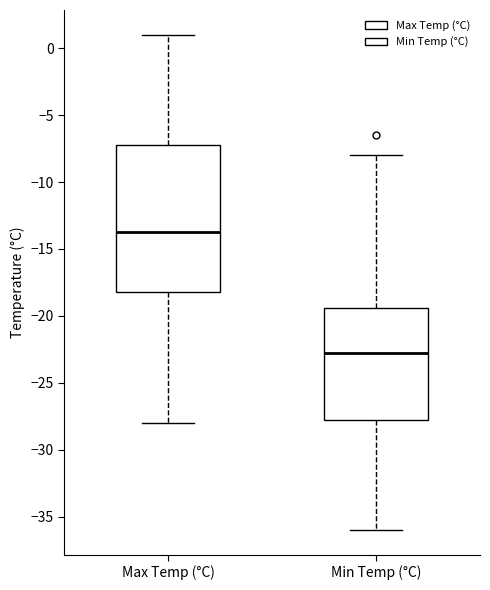

Which box has the lowest median line?

Min Temp (°C)